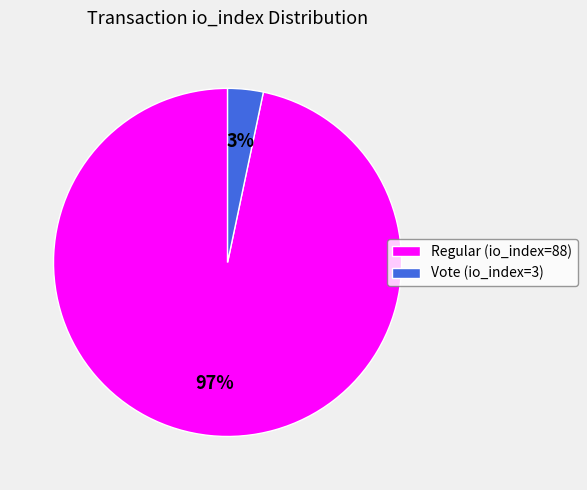

True or false: Regular (io_index=88) accounts for 91% of the total.

False